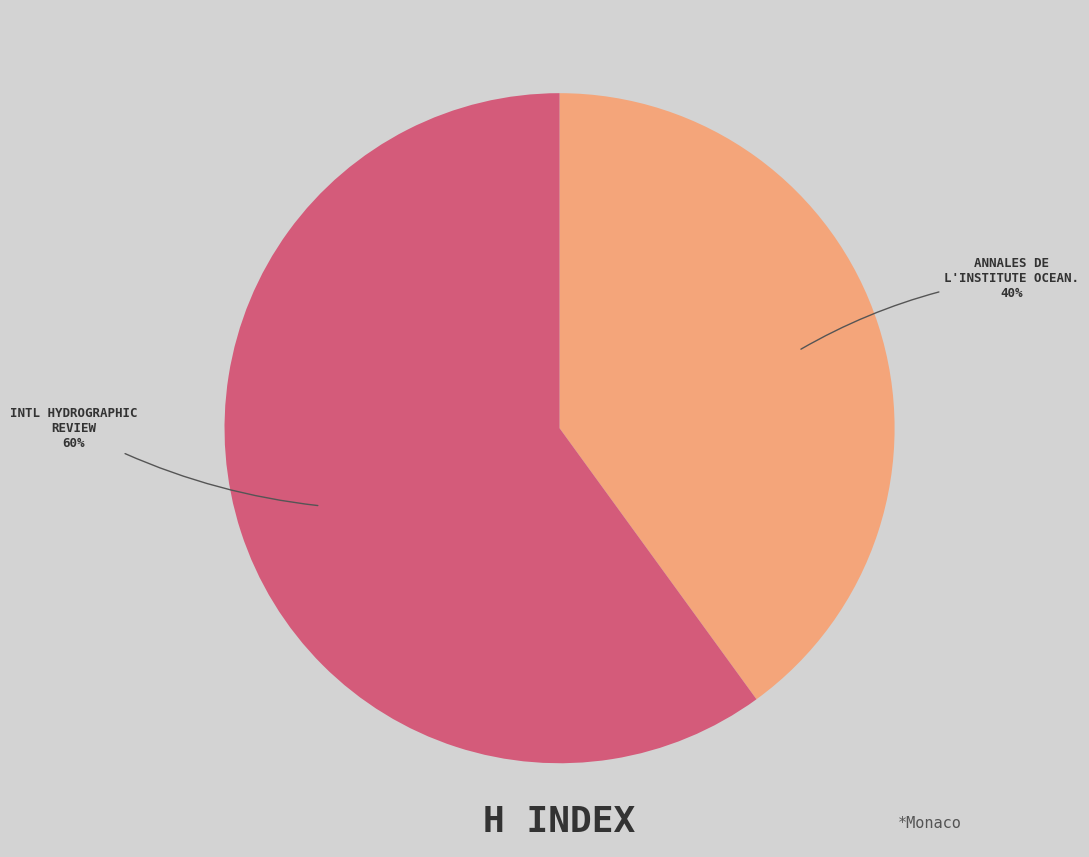

To the nearest percent, what is the difference between the largest and smallest slice percentages?

20%